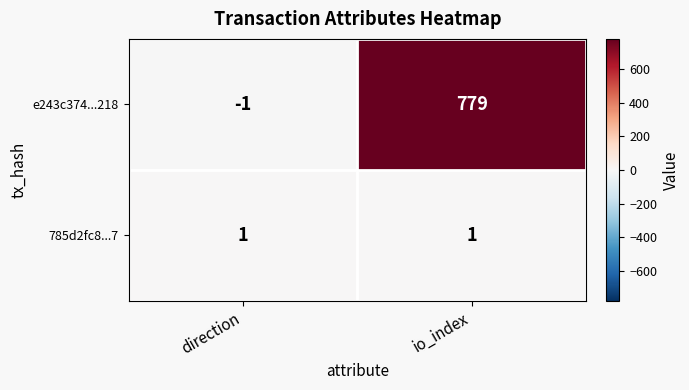

What is the maximum value shown in the chart?

779